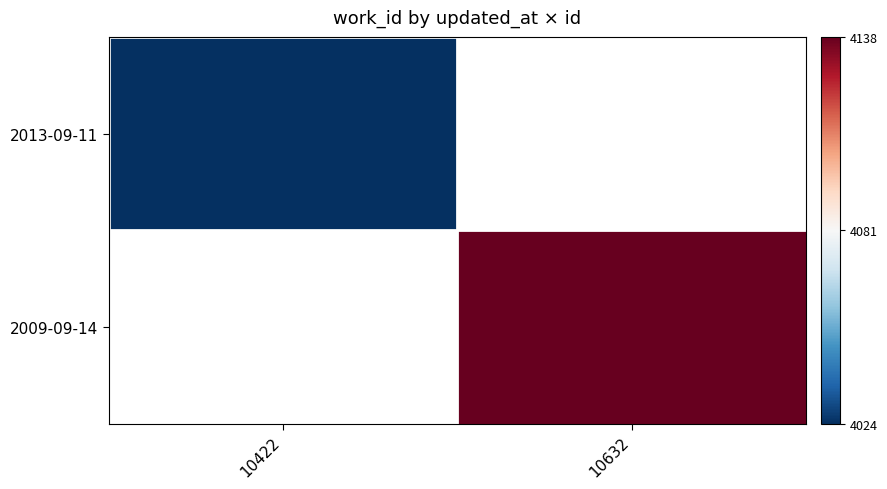

Is the value of 2013-09-11 at 10632 greater than the value of 2009-09-14 at 10632?

No